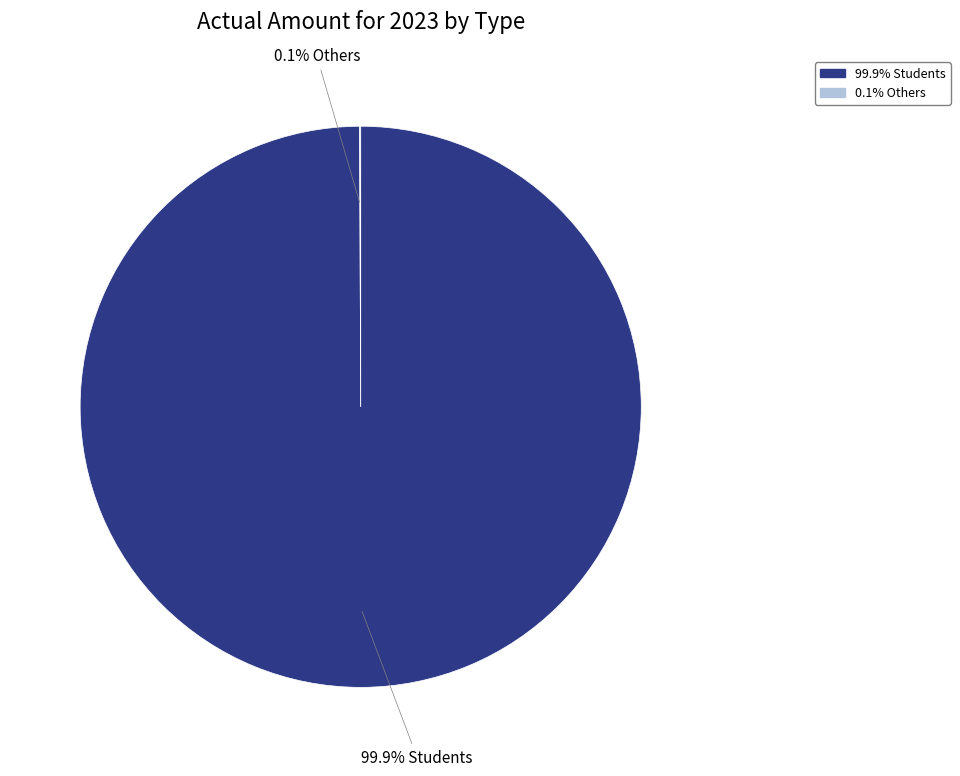

Does any single category account for the majority?

Yes